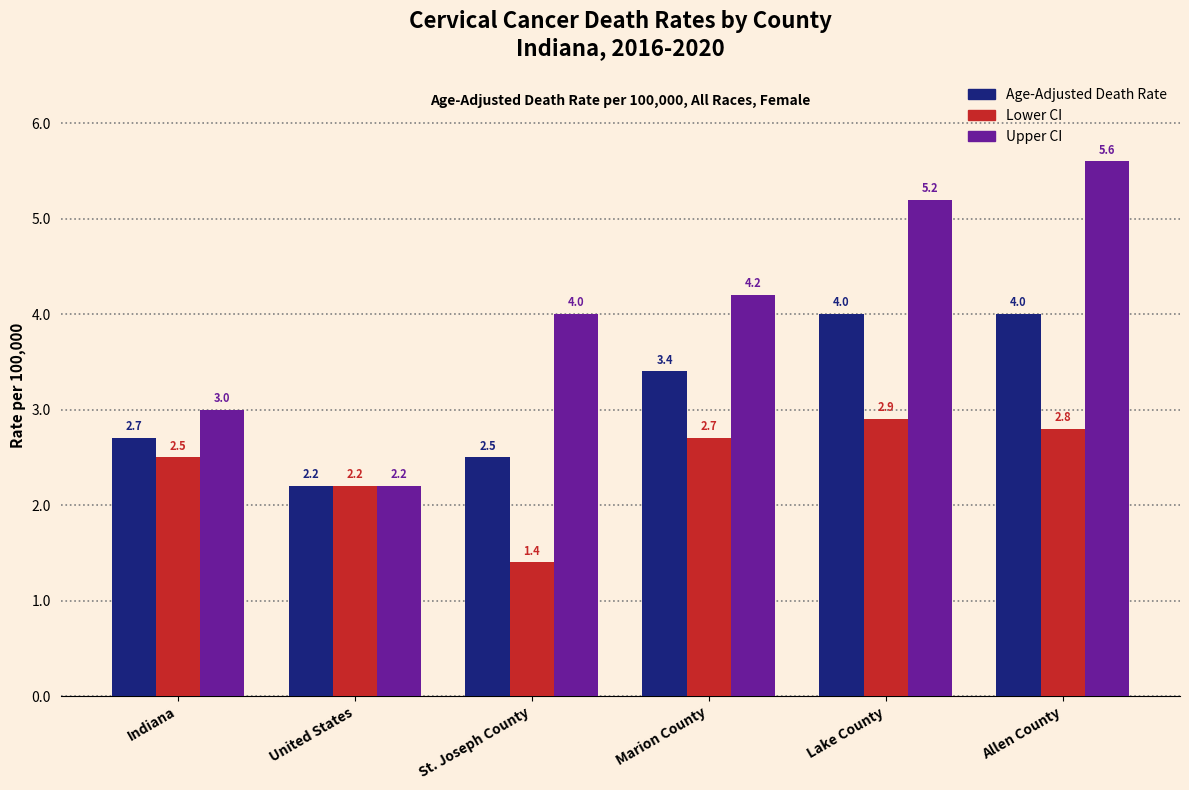

Is it true that Lower CI equals 2.2 at United States?

True